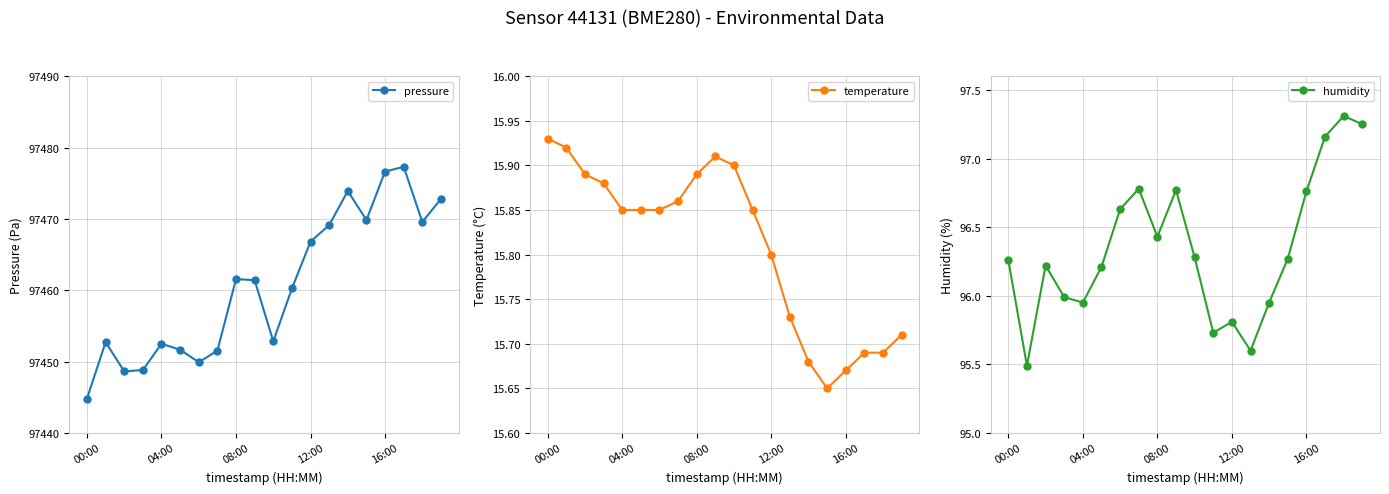

Reading right to left, what are all the values shown in this chart?

pressure: 97472.8	97469.6	97477.3	97476.6	97469.8	97473.9	97469.1	97466.8	97460.2	97452.8	97461.4	97461.6	97451.5	97449.9	97451.7	97452.5	97448.8	97448.6	97452.7	97444.8
temperature: 15.7	15.7	15.7	15.7	15.7	15.7	15.7	15.8	15.8	15.9	15.9	15.9	15.9	15.8	15.8	15.8	15.9	15.9	15.9	15.9
humidity: 97.2	97.3	97.2	96.8	96.3	96.0	95.6	95.8	95.7	96.3	96.8	96.4	96.8	96.6	96.2	96.0	96.0	96.2	95.5	96.3